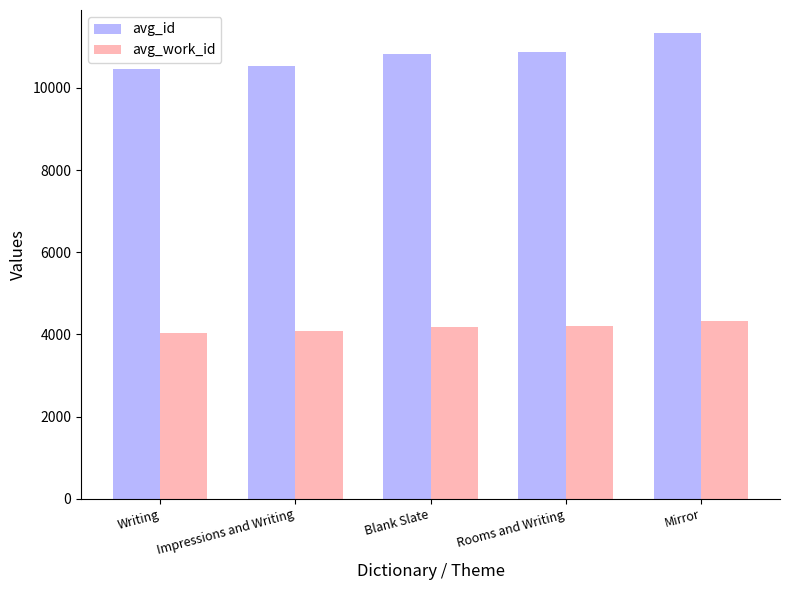

What position from the right is Writing?

5